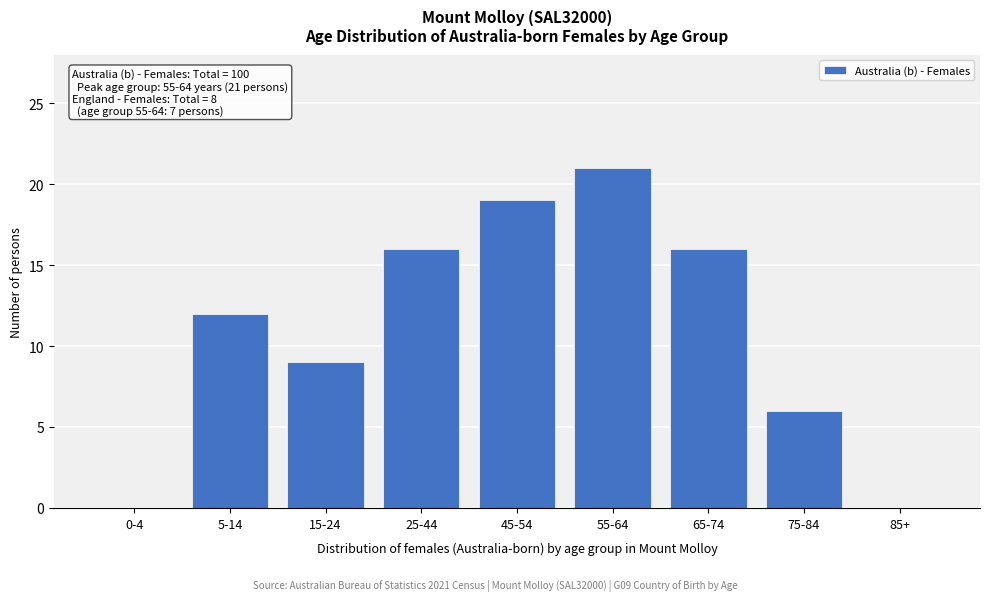

What is the greatest value displayed?

21